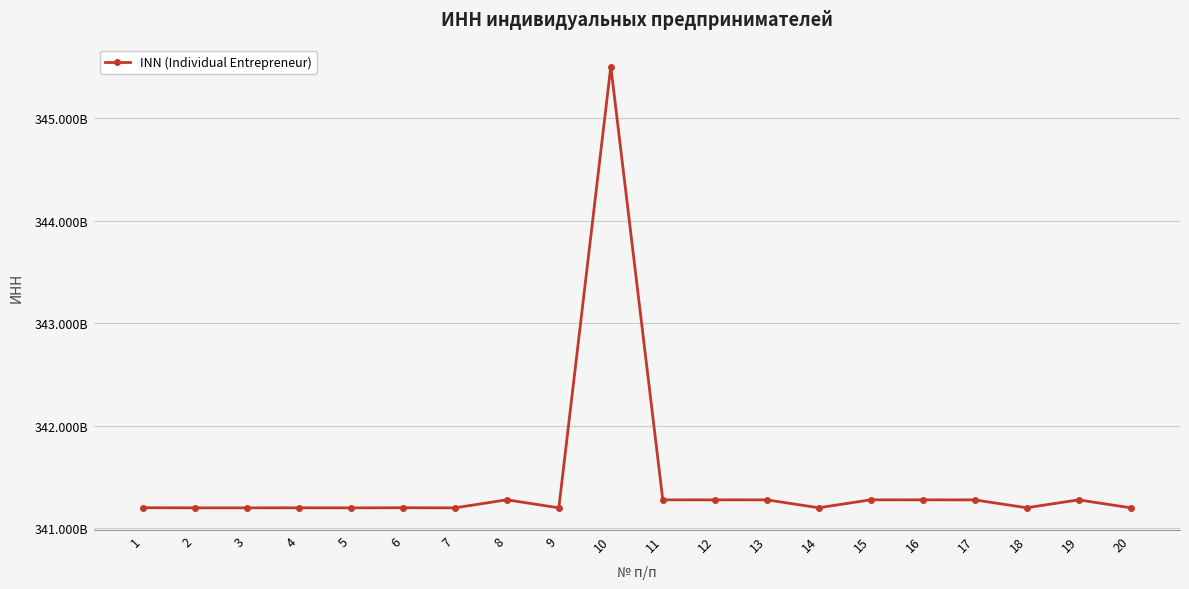

What is the smallest value displayed?

341200011862